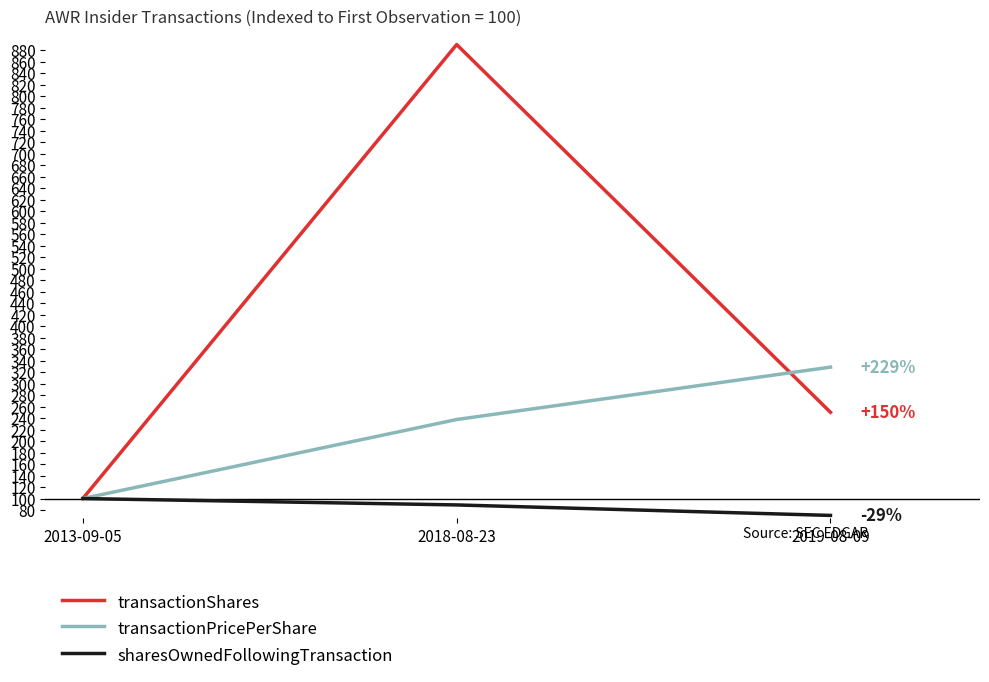

Does the chart have visible grid lines?

No